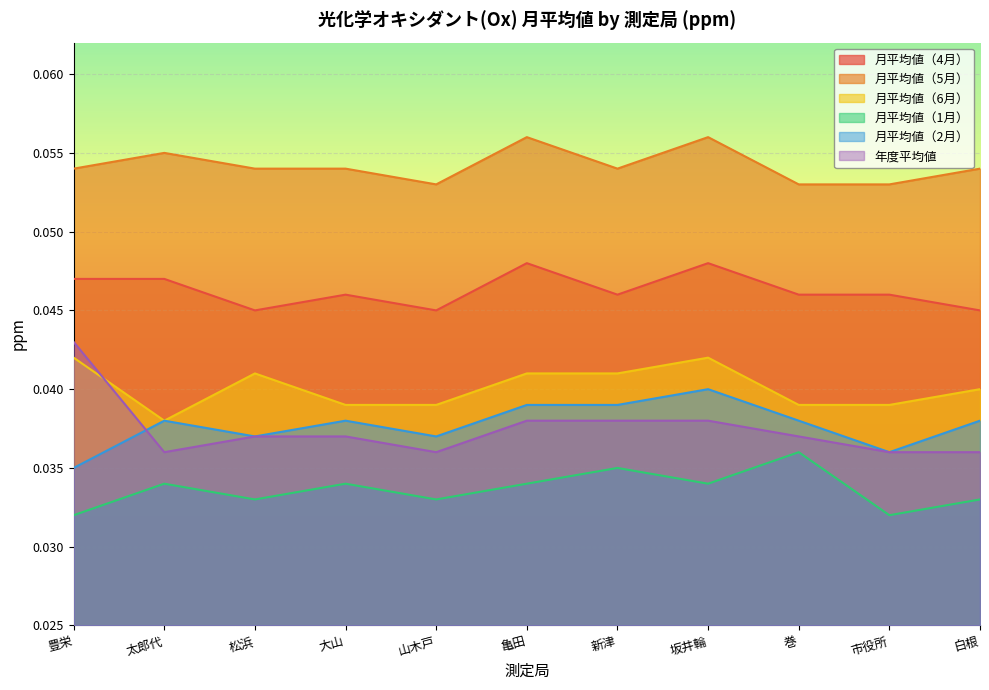

How many lines are shown in the chart?

6